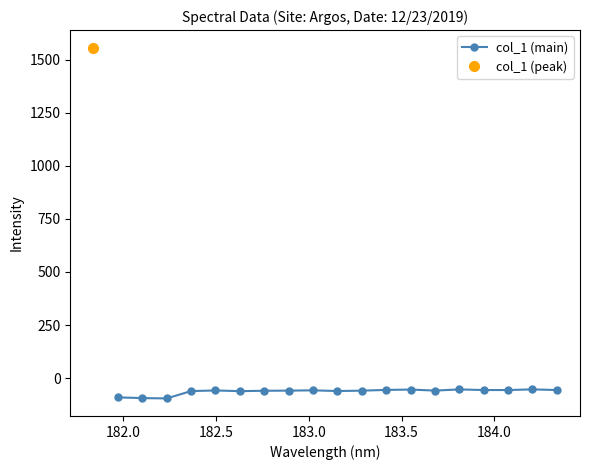

What is the lowest value of the col_1 (main) series?

-95.5